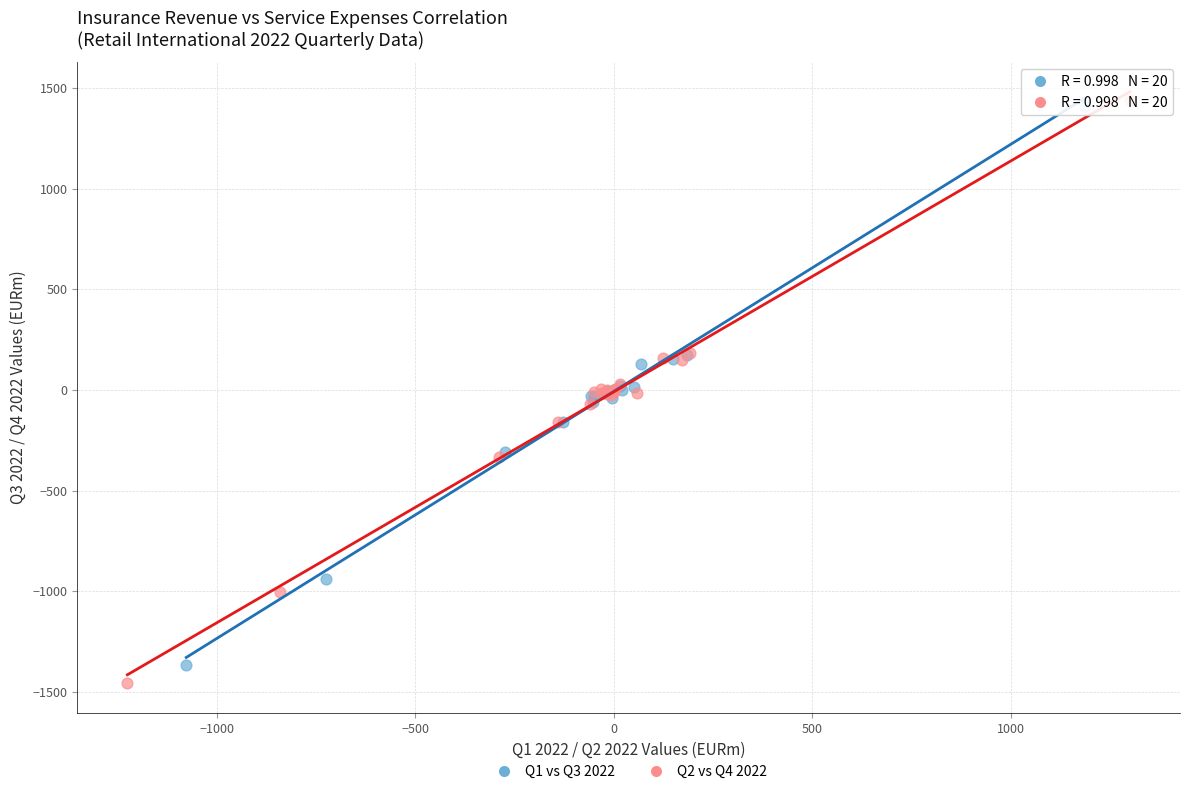

Which series has the widest spread of Y values?

Q2 vs Q4 2022